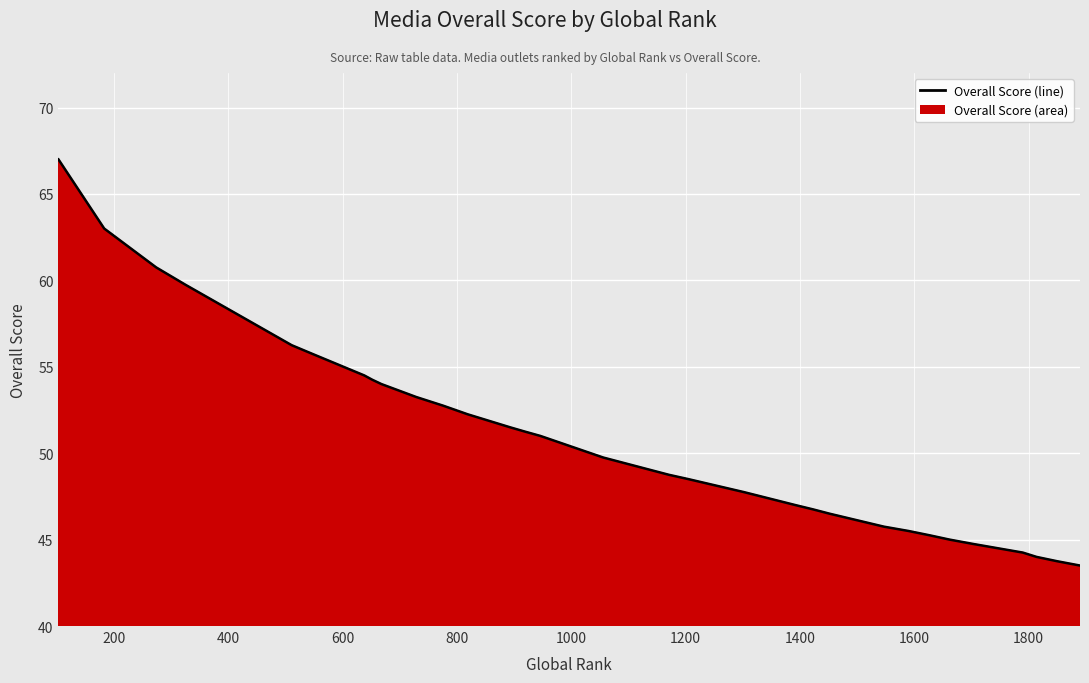

Does the chart display data point markers on the line(s)?

No